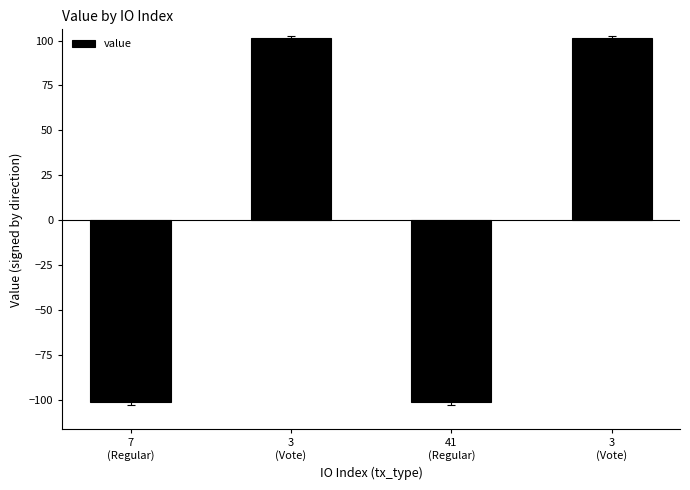

Where does the data first go above 101?

3
(Vote)